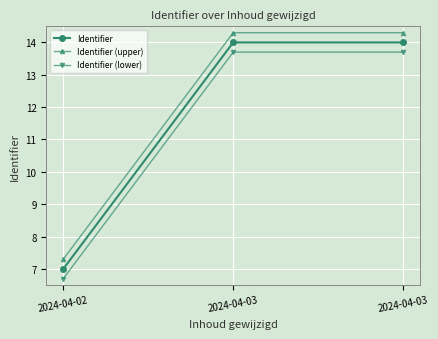

Rank the series by their maximum value, from highest to lowest.

Identifier (upper), Identifier, Identifier (lower)